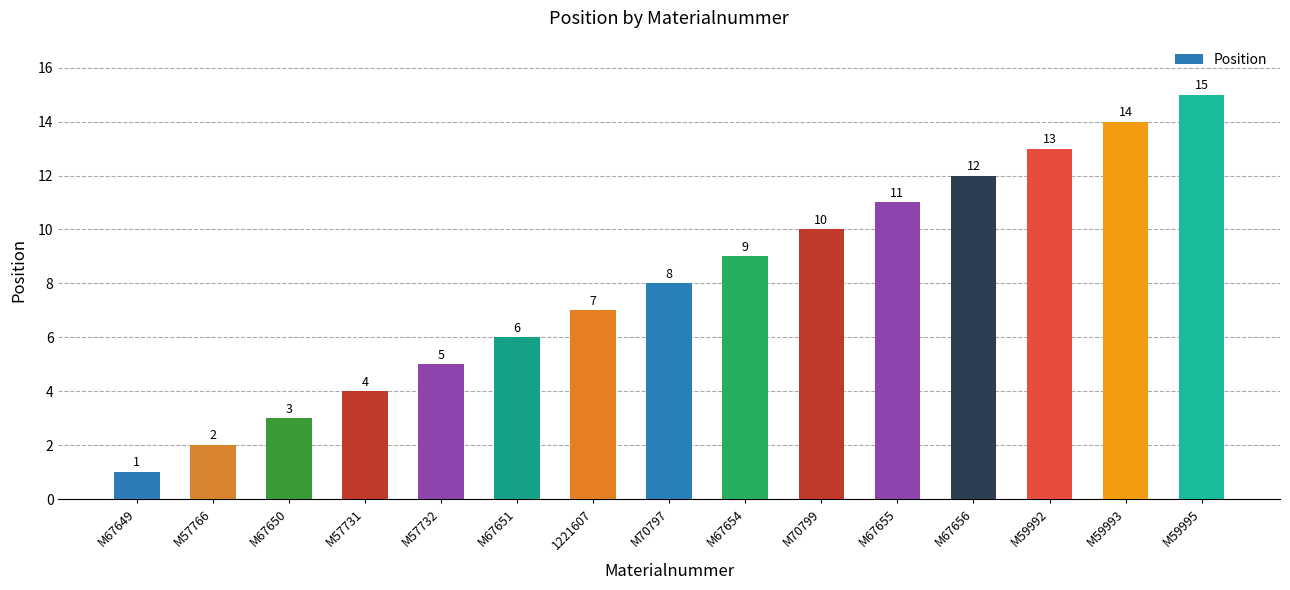

What is the sum of the values at M70799 and M57766?

12